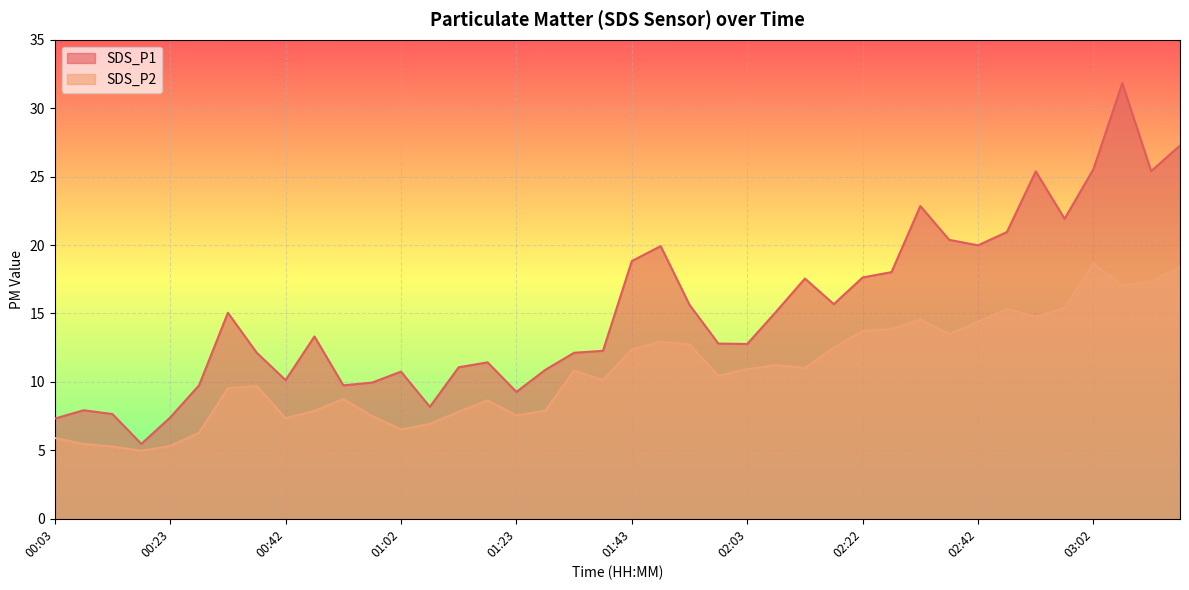

List the series in order of their overall mean, highest first.

SDS_P1, SDS_P2